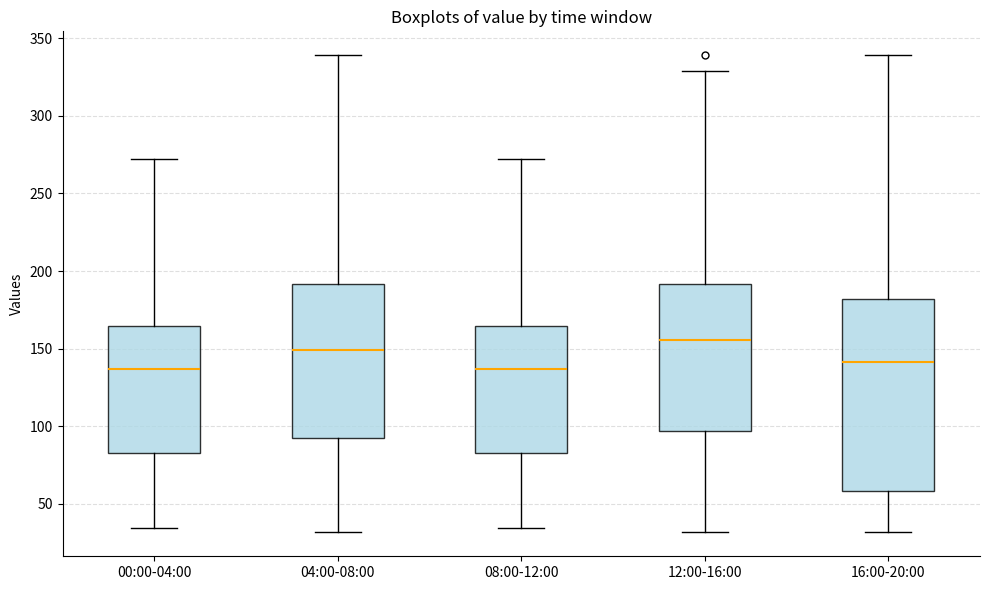

Which box's median line is the highest?

12:00-16:00